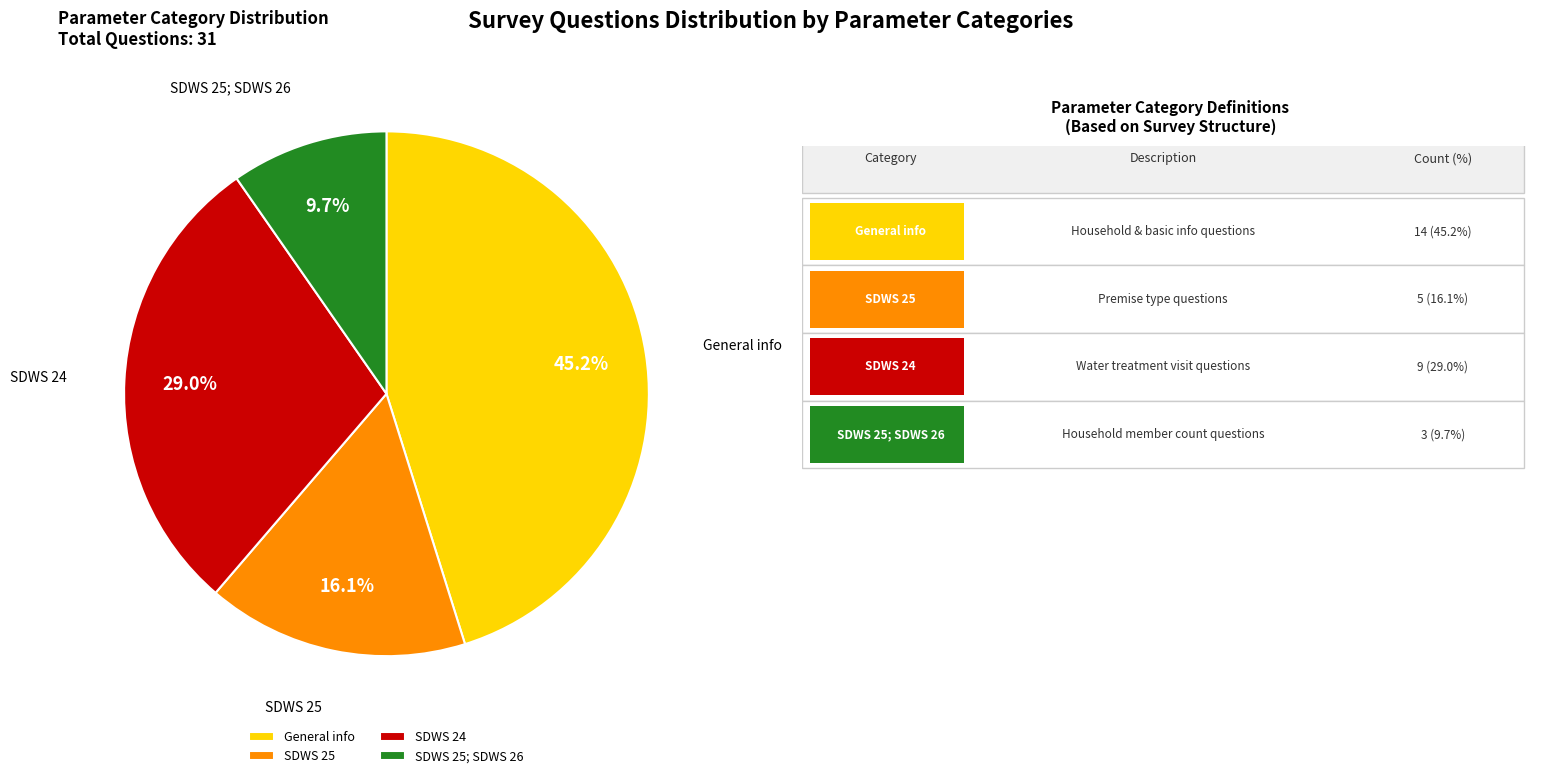

What percentage is NOT represented by General info?

54.8%